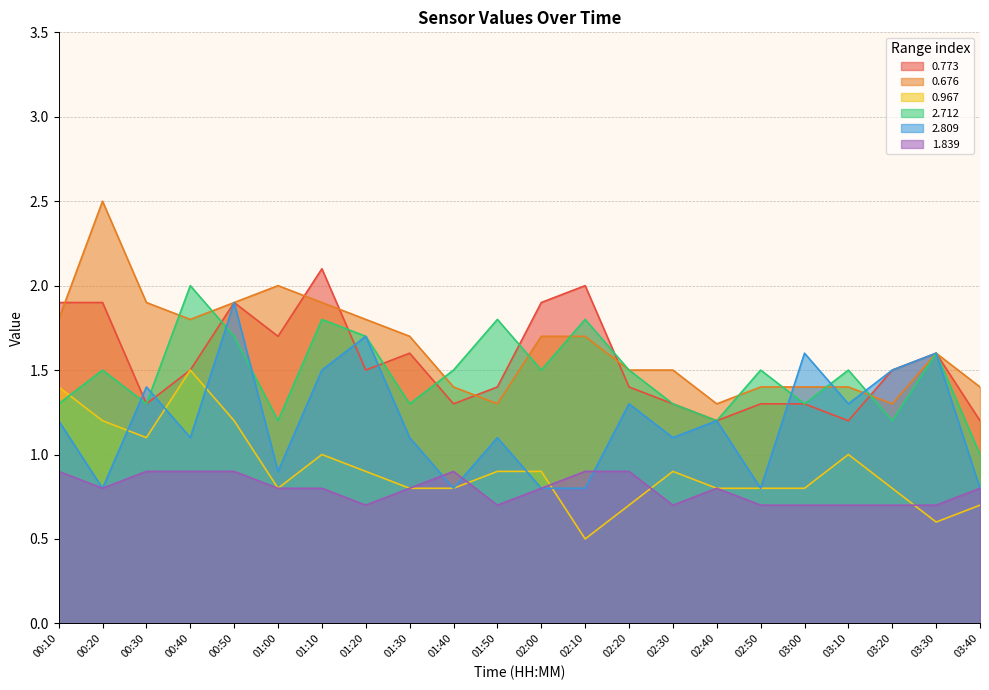

The value of 0.676 at 02:30 is 0.6. True or false?

False